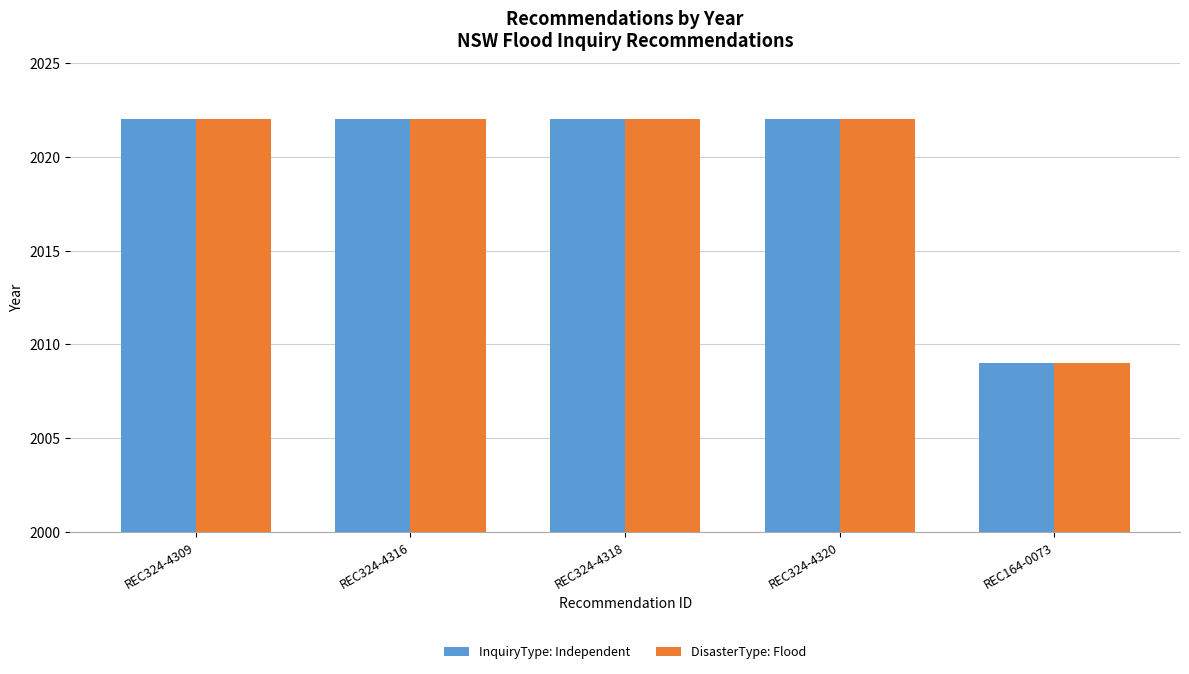

The value of DisasterType: Flood at REC164-0073 is 3028. True or false?

False